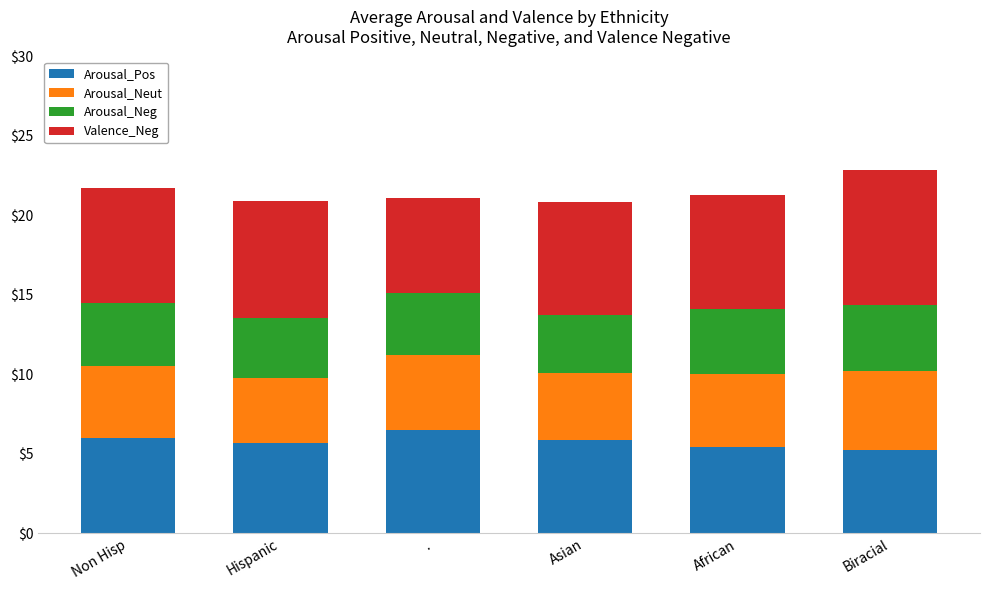

What is the total value across all series at Non Hisp?

21.7